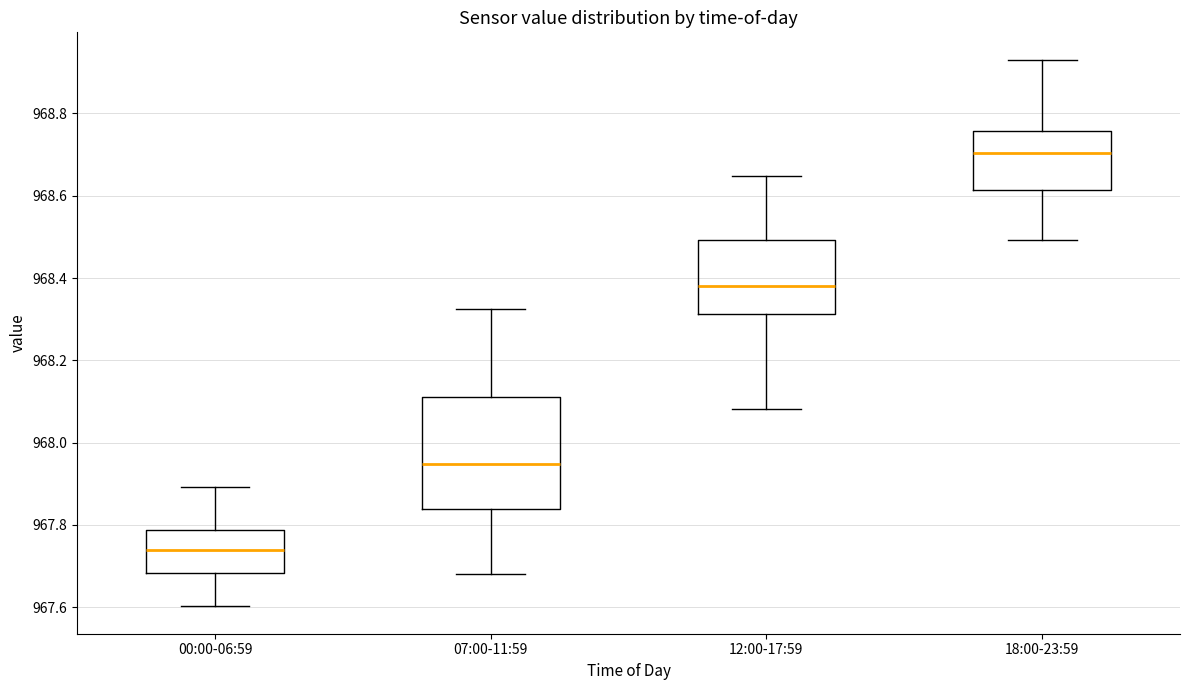

Reading left to right, transcribe this box plot: for each box, give where its median line is, the range the box spans, and where its two whiskers end, as read against the y-axis. The values are not printed on the chart, so give them approximately, as read against the axis.

00:00-06:59: median 967.74, box 967.68 to 967.78, whiskers 967.60 to 967.90
07:00-11:59: median 967.94, box 967.84 to 968.12, whiskers 967.68 to 968.32
12:00-17:59: median 968.38, box 968.32 to 968.50, whiskers 968.08 to 968.64
18:00-23:59: median 968.70, box 968.62 to 968.76, whiskers 968.50 to 968.94